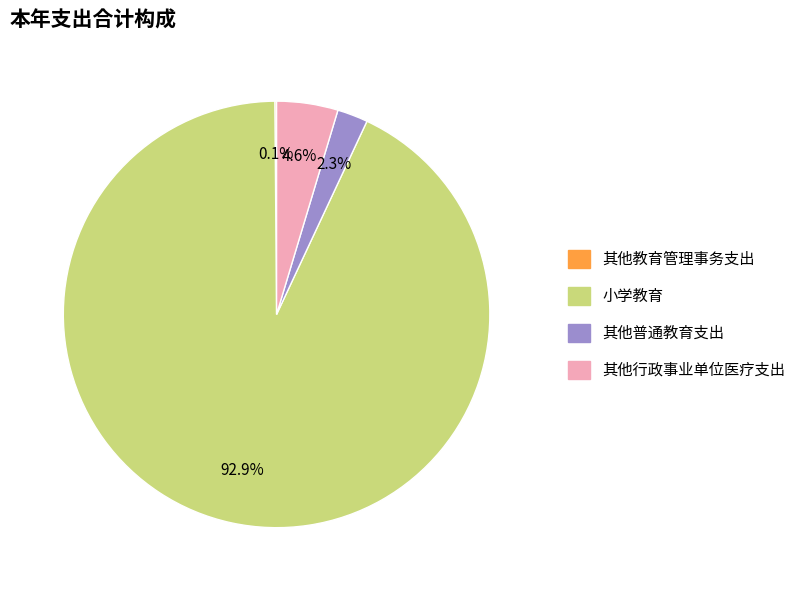

Do 其他行政事业单位医疗支出 and 小学教育 together represent more than half of the pie?

Yes